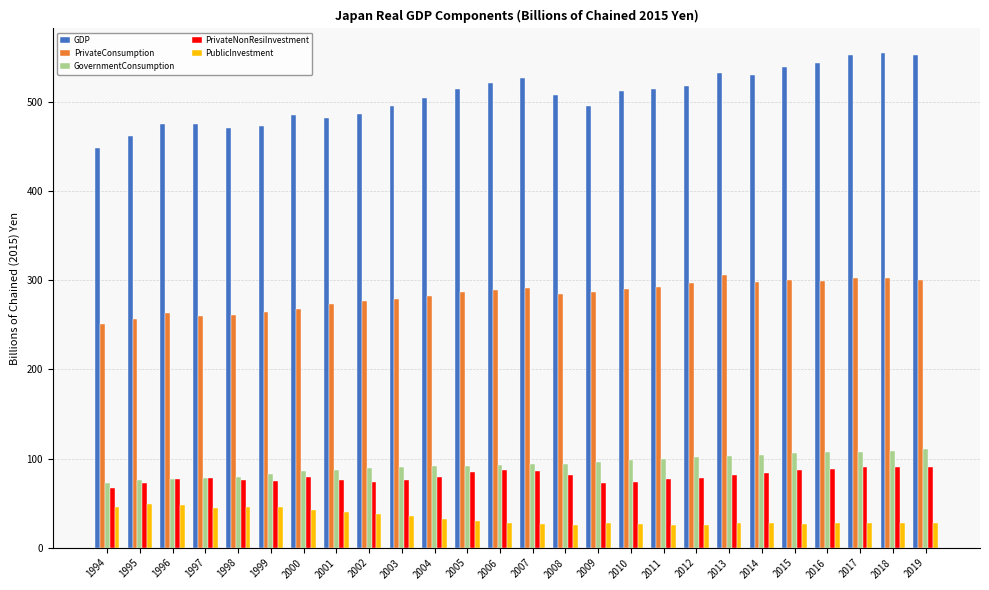

How many groups of bars are there?

26